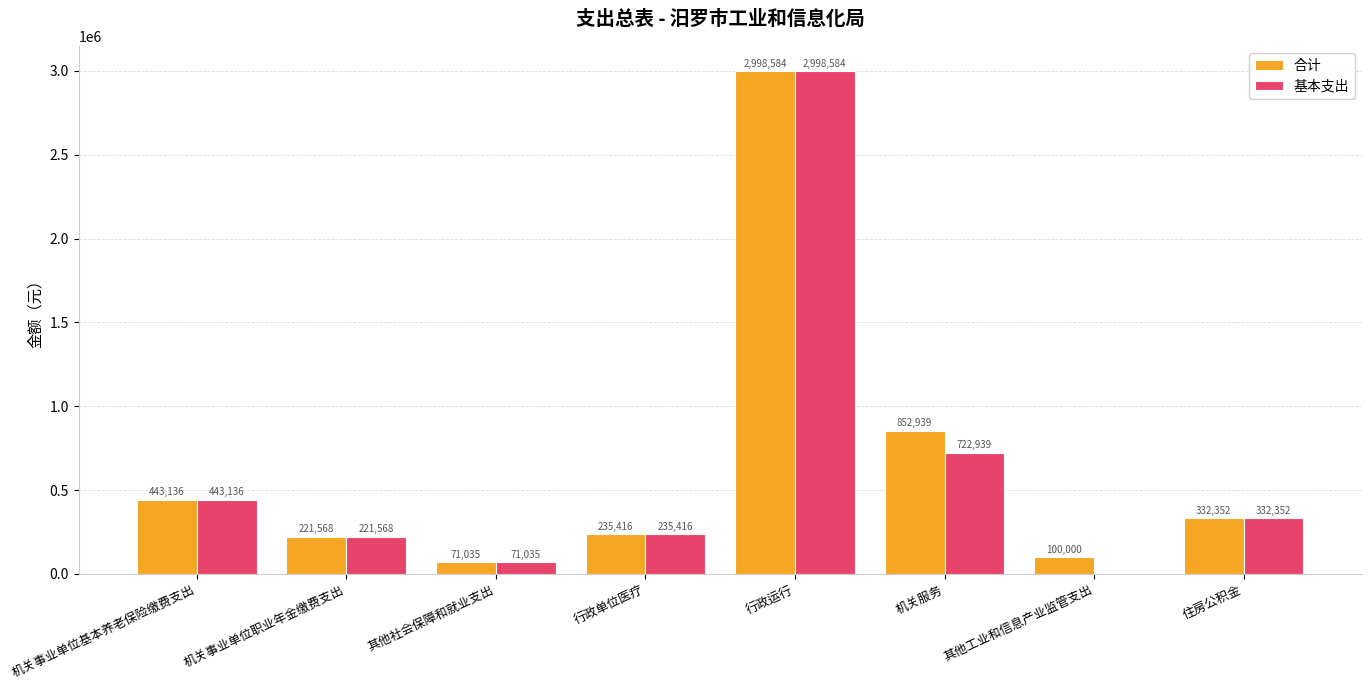

What is the total value across all series at 行政运行?

5997168.2